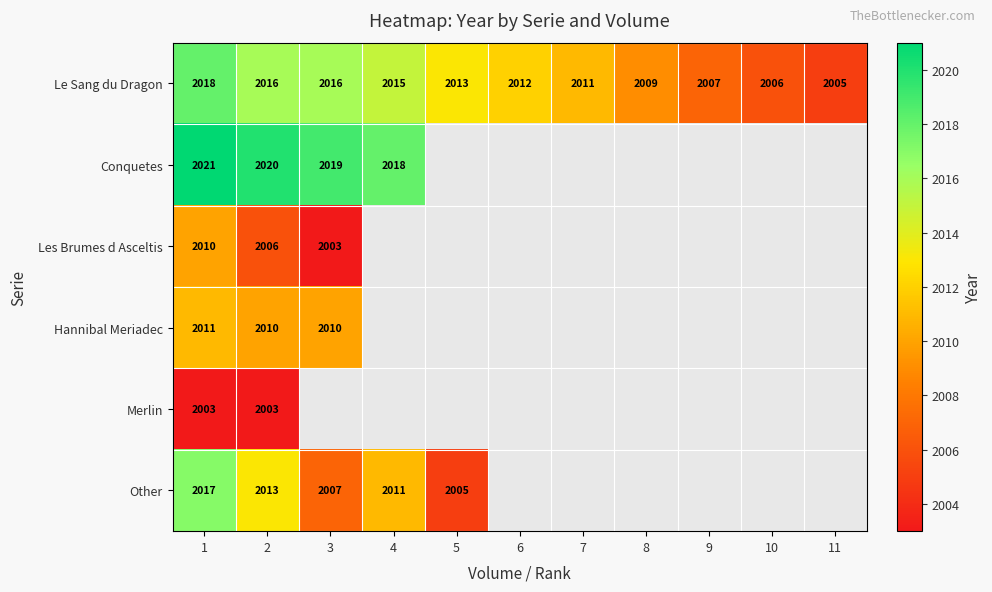

Read the Le Sang du Dragon value at 1, to the nearest 5.

2020